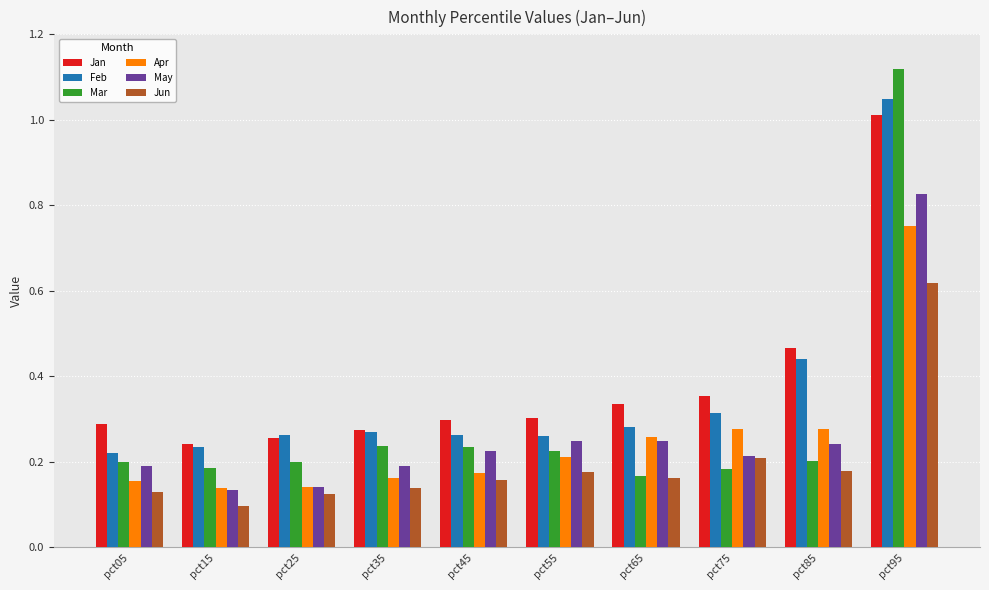

What is the difference between the maximum and minimum values in the May series?

0.7